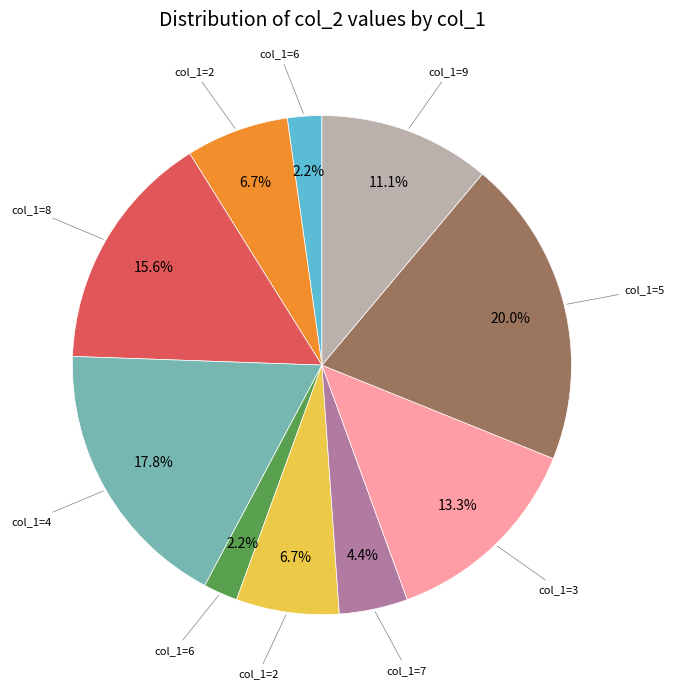

Does any single category account for the majority?

No